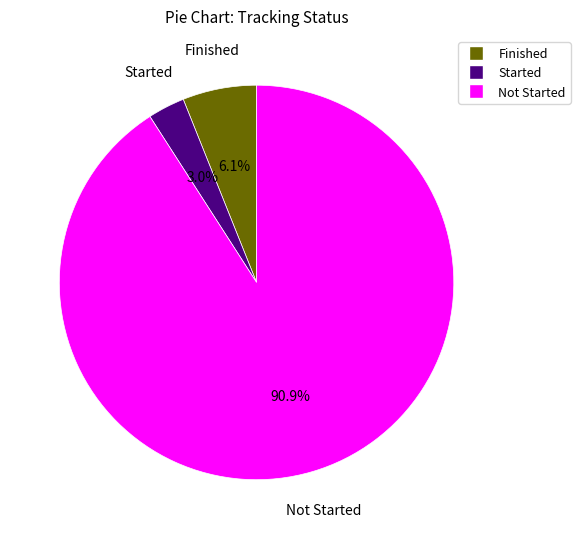

To the nearest percent, what is the difference between the largest and smallest slice percentages?

88%